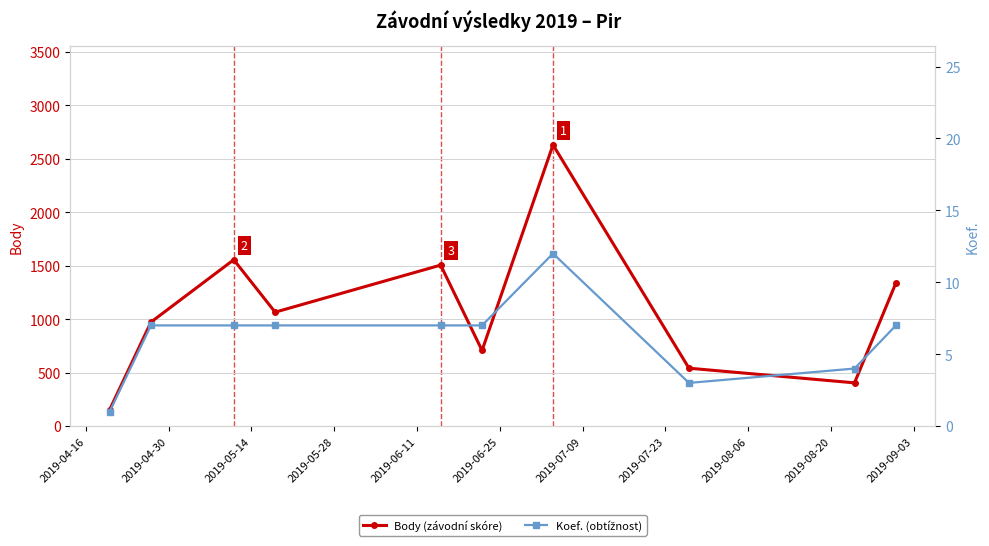

How many data points does each series have?

10